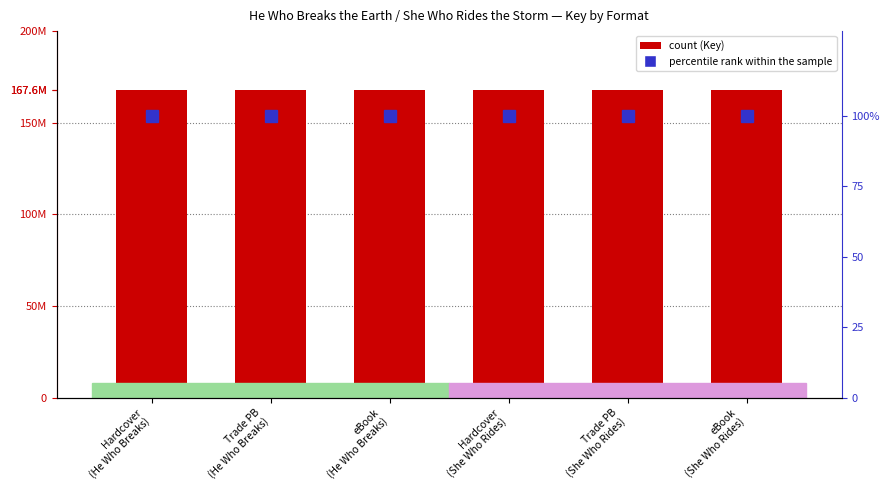

Reading right to left, list all the values displayed in this chart.

Key (Book ID): eBook
(She Who Rides)=167604311	Trade PB
(She Who Rides)=167604311	Hardcover
(She Who Rides)=167604311	eBook
(He Who Breaks)=167609666	Trade PB
(He Who Breaks)=167609666	Hardcover
(He Who Breaks)=167609666
percentile rank within the sample: eBook
(She Who Rides)=100	Trade PB
(She Who Rides)=100	Hardcover
(She Who Rides)=100	eBook
(He Who Breaks)=100	Trade PB
(He Who Breaks)=100	Hardcover
(He Who Breaks)=100